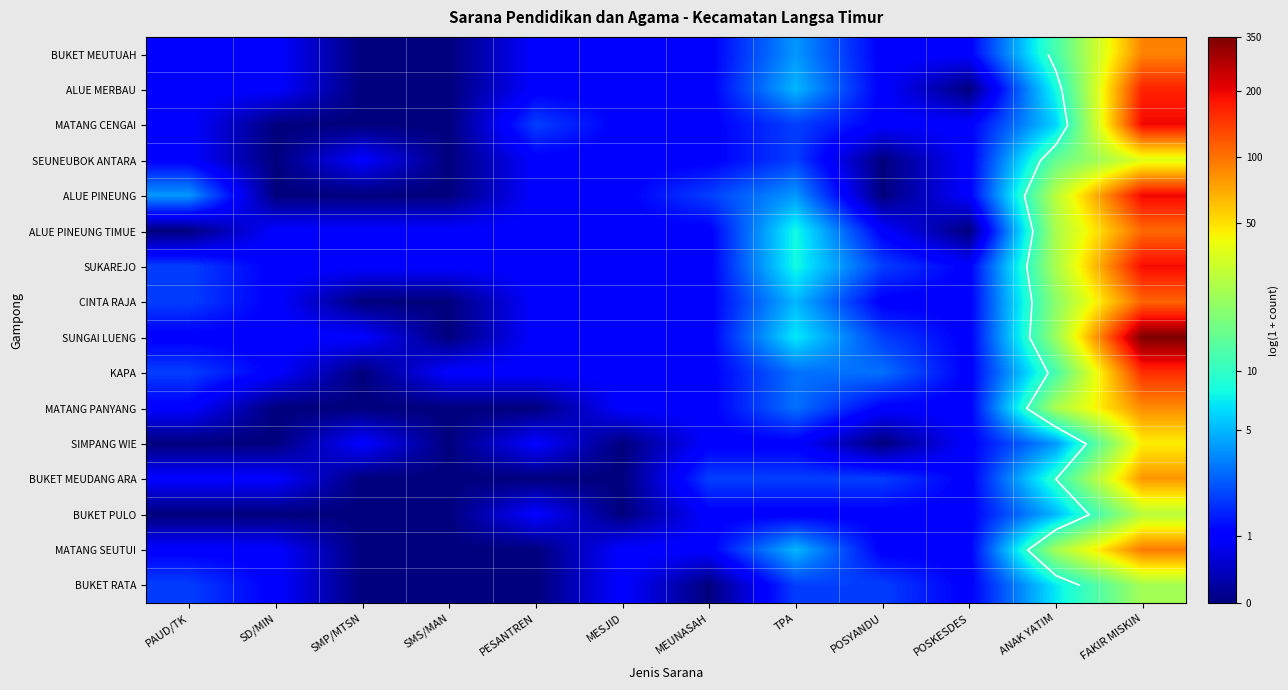

The value of SUNGAI LUENG at MEUNASAH is 1.2. True or false?

False